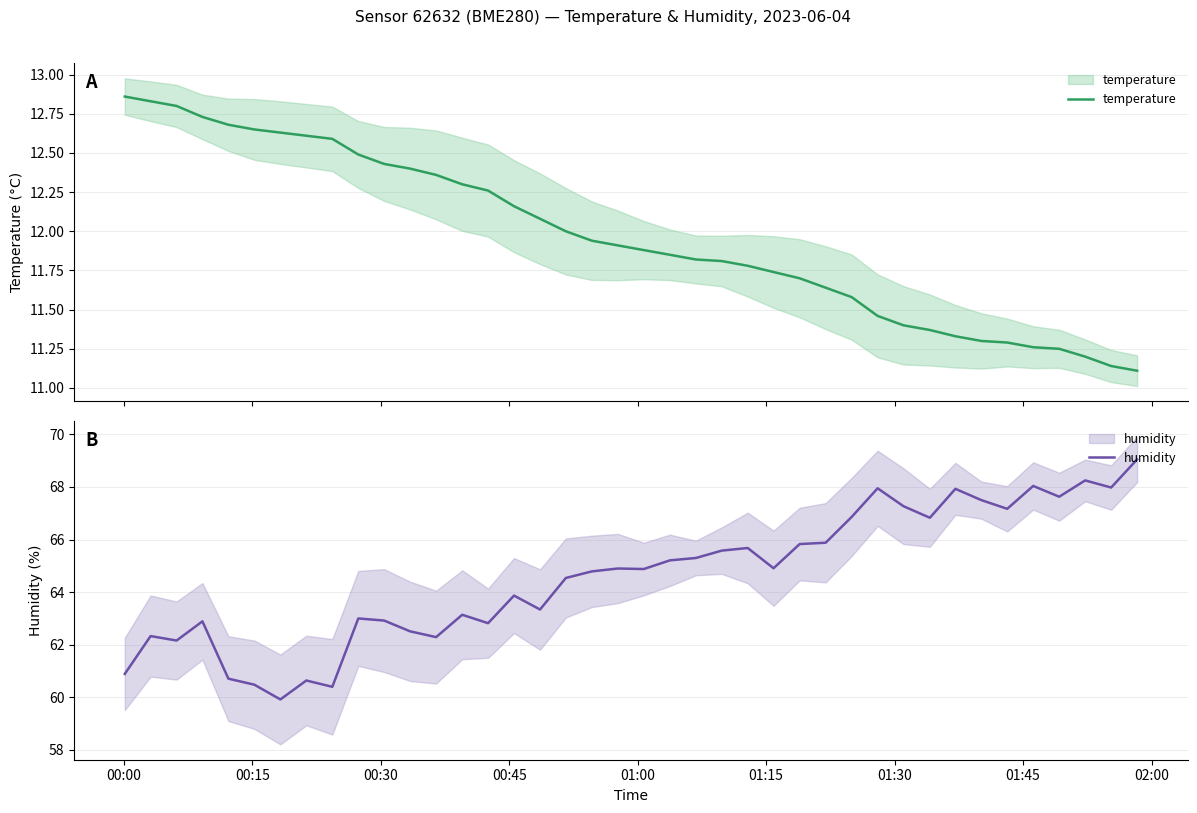

True or false: temperature has more than 1 interior local peaks.

False